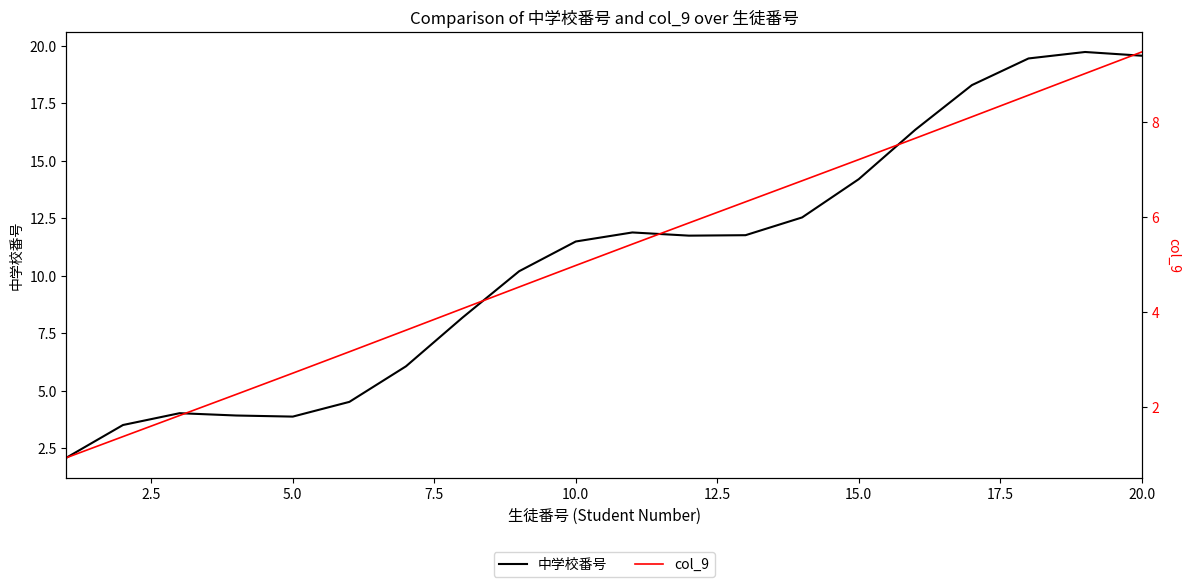

What is the sum of all col_9 values?

103.9